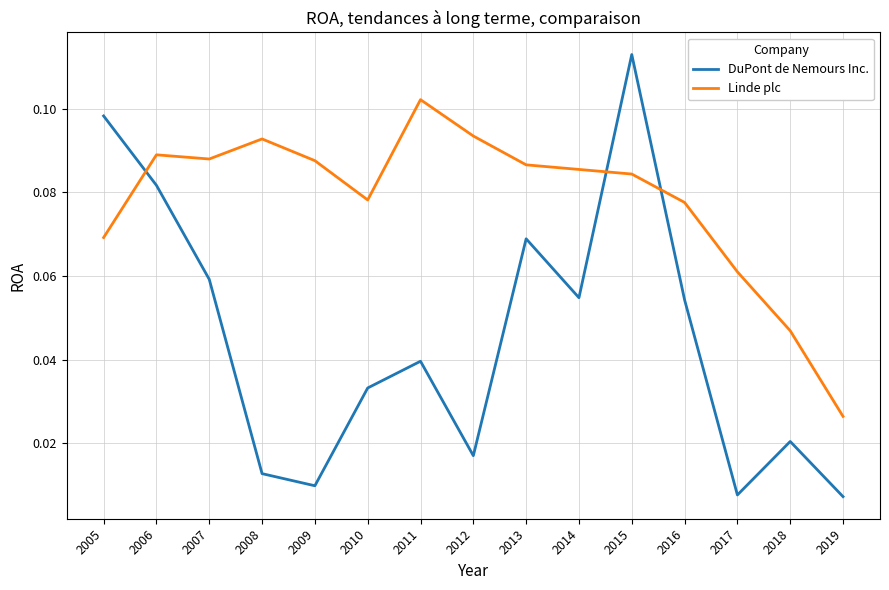

List the series in order of their overall mean, lowest first.

DuPont de Nemours Inc., Linde plc